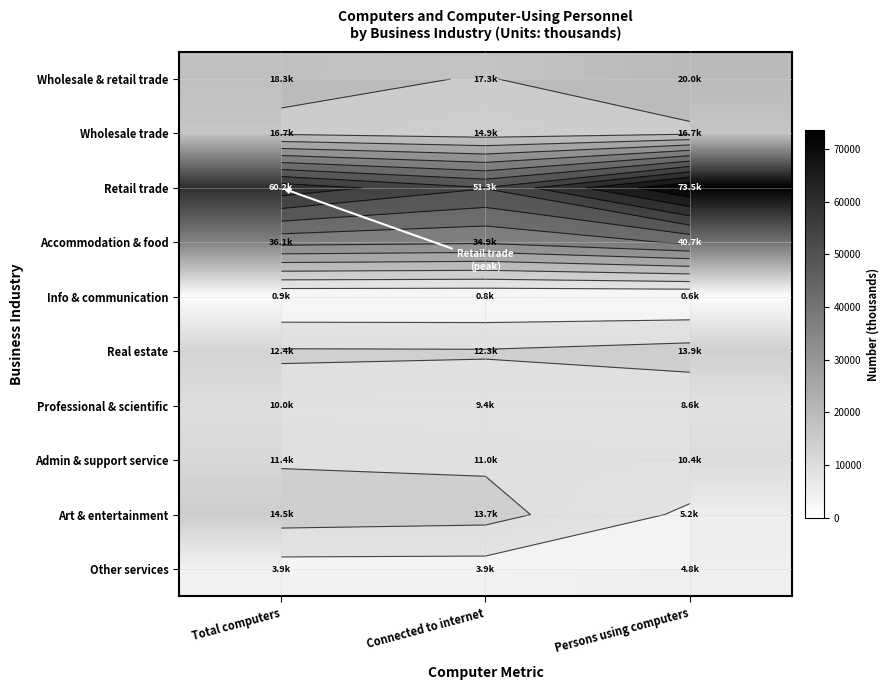

At Connected to internet, list the series in order from largest to smallest.

Retail trade, Accommodation & food, Wholesale & retail trade, Wholesale trade, Art & entertainment, Real estate, Admin & support service, Professional & scientific, Other services, Info & communication